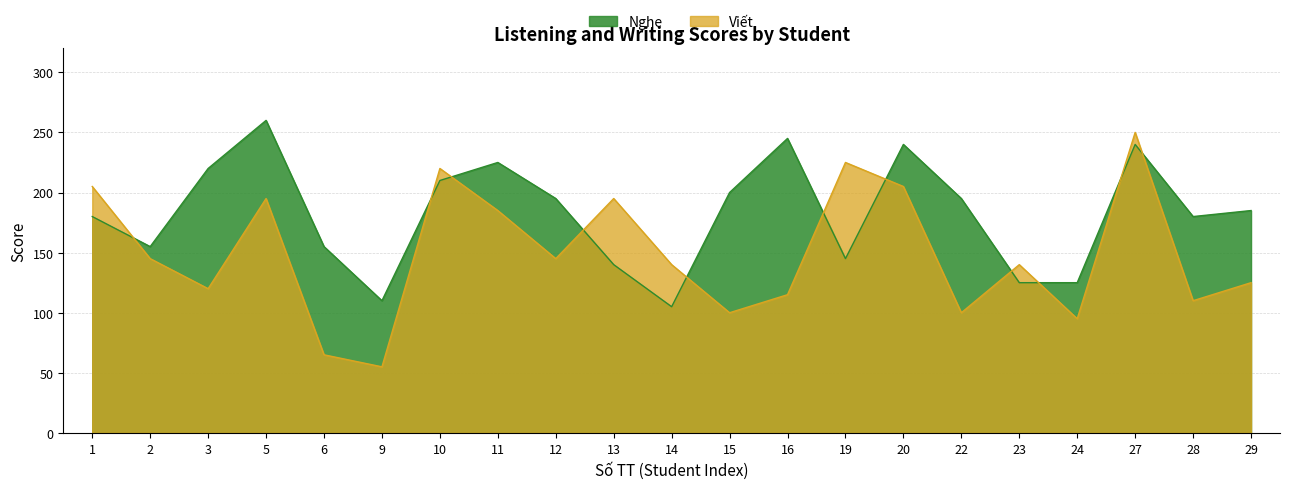

What is the value of the Nghe point at the 10th from the left?

140